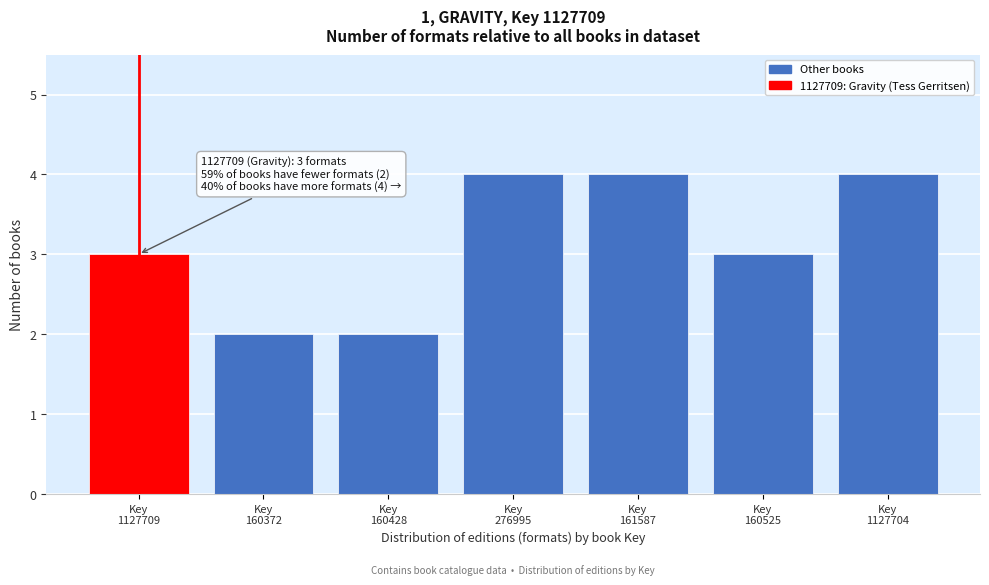

Reading left to right, transcribe all the data shown in this chart.

3	2	2	4	4	3	4